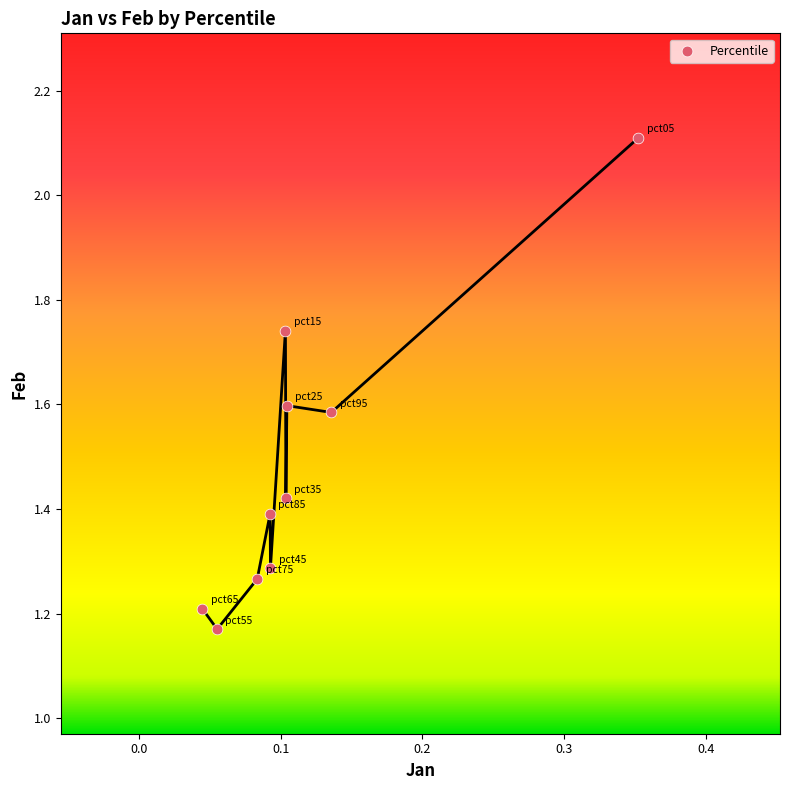

What is the average Y value?

1.5